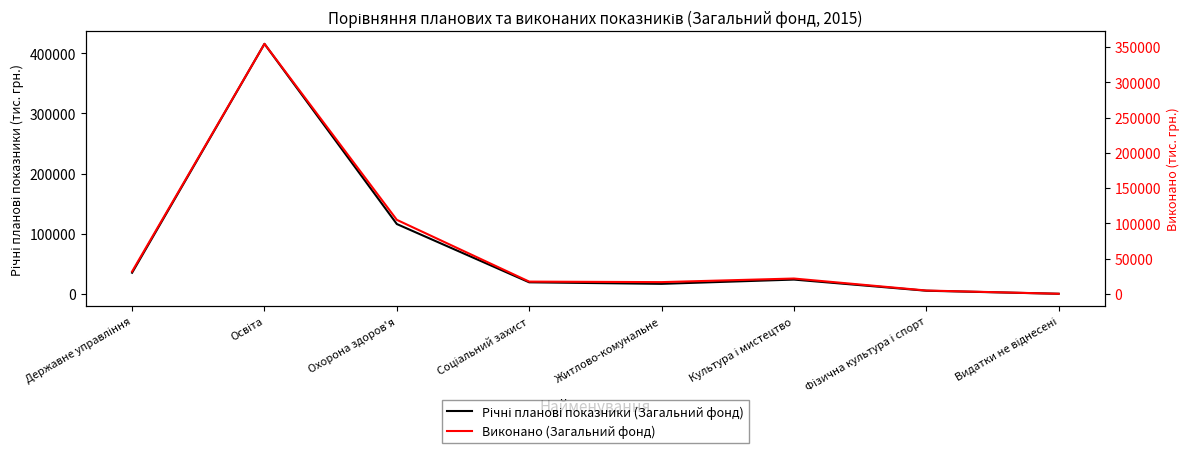

What is the label of the 3rd point from the right?

Культура і мистецтво